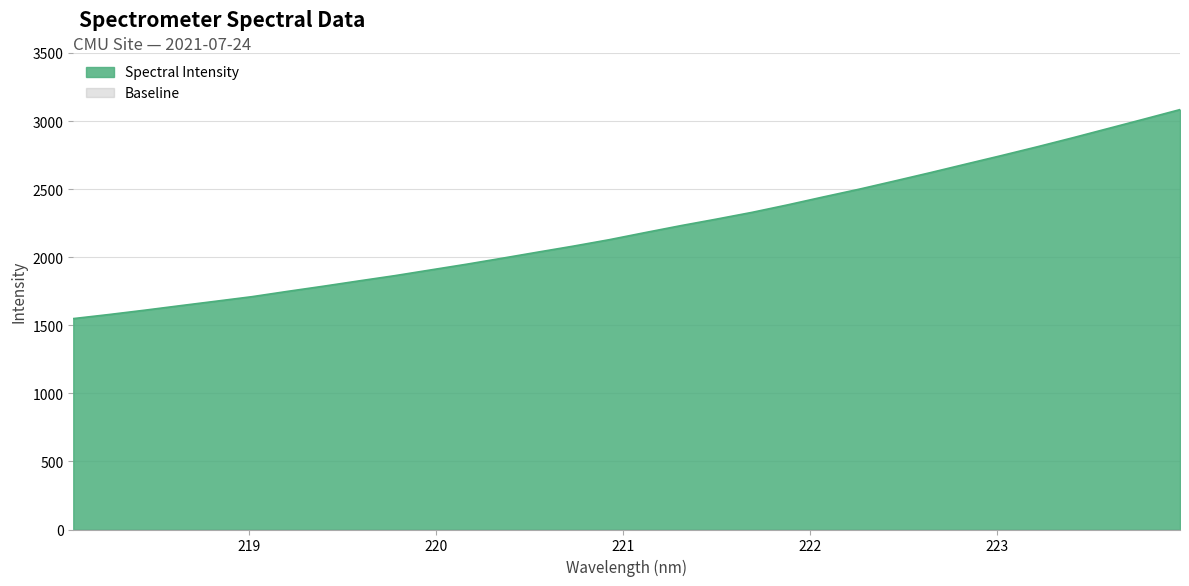

Which has a higher value, 222.8355 or 219.2067?

222.8355